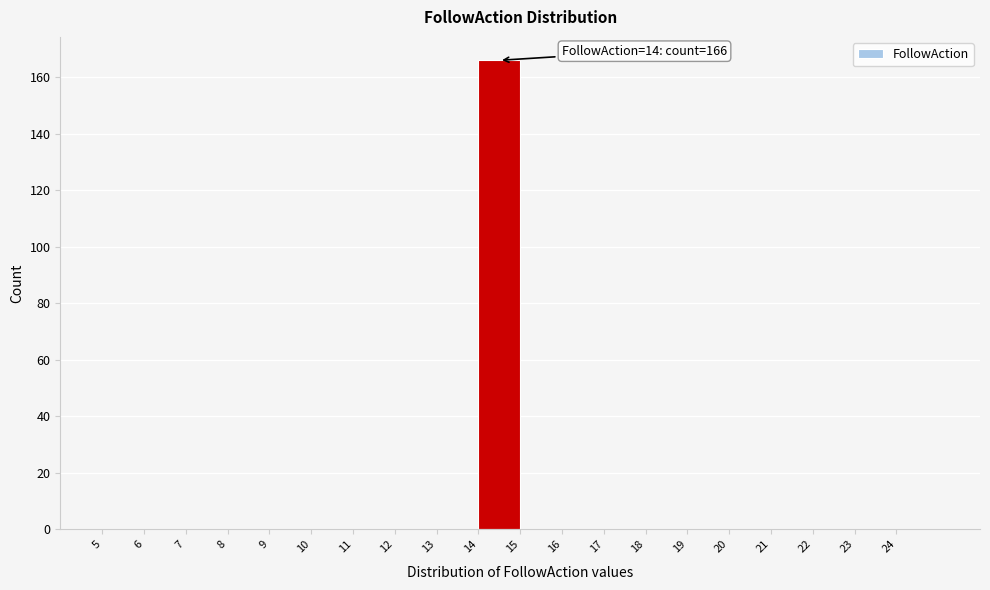

Which range on the x-axis has the tallest bar?

14 to 15